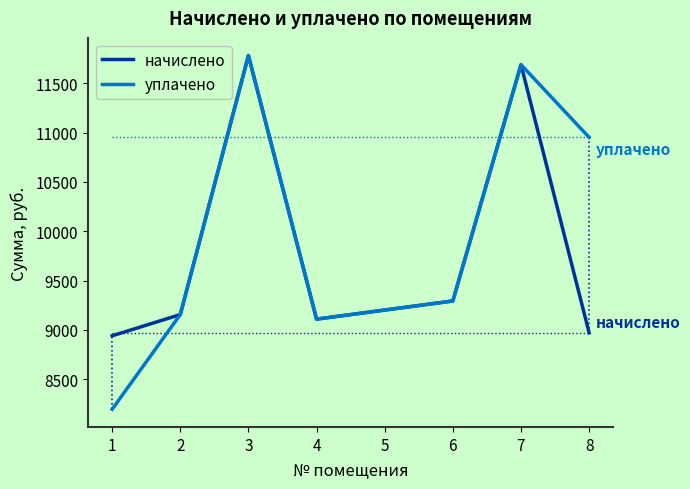

The value of начислено at 4 is 5951.8. True or false?

False